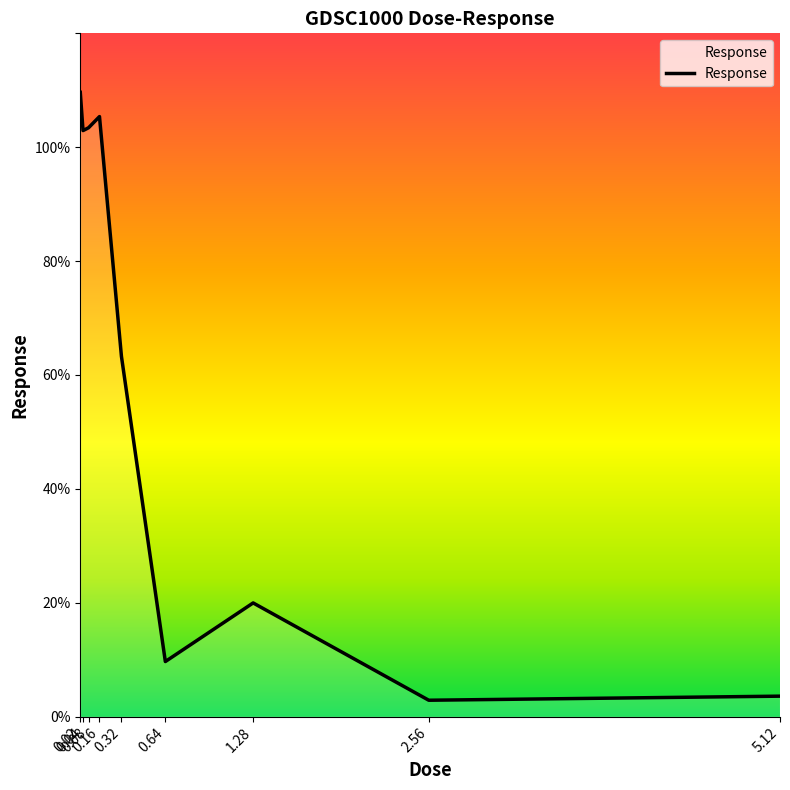

At which category does the data reach its first local peak?

0.16